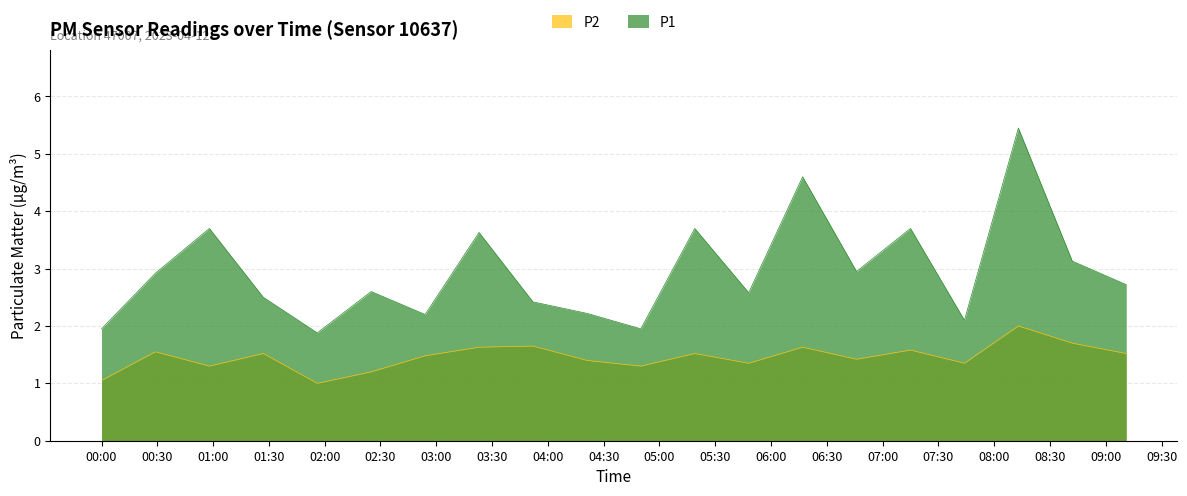

What are all the series names shown in the legend?

P2, P1